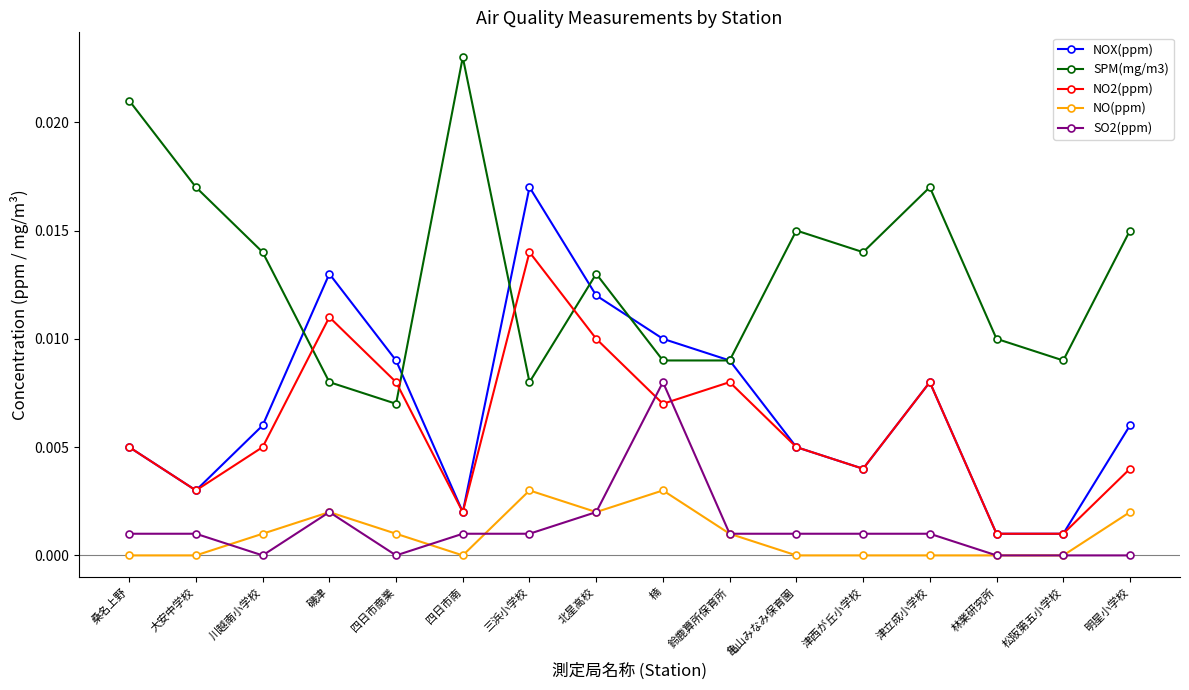

At which category does NOX(ppm) reach its first local valley?

大安中学校